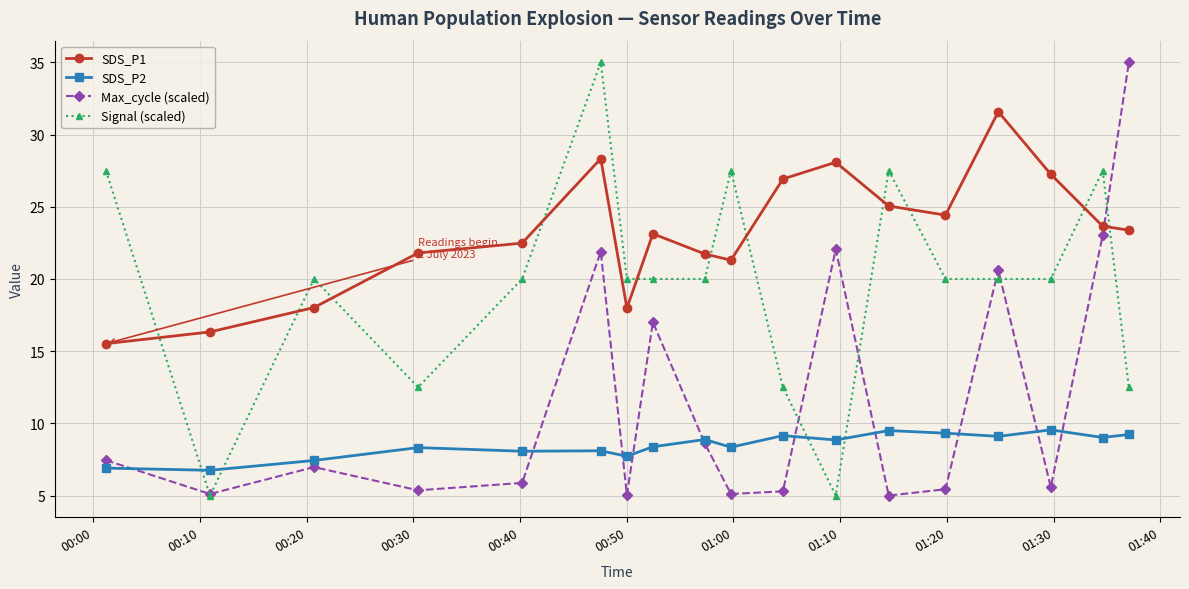

Which series has the largest total across all categories?

SDS_P1